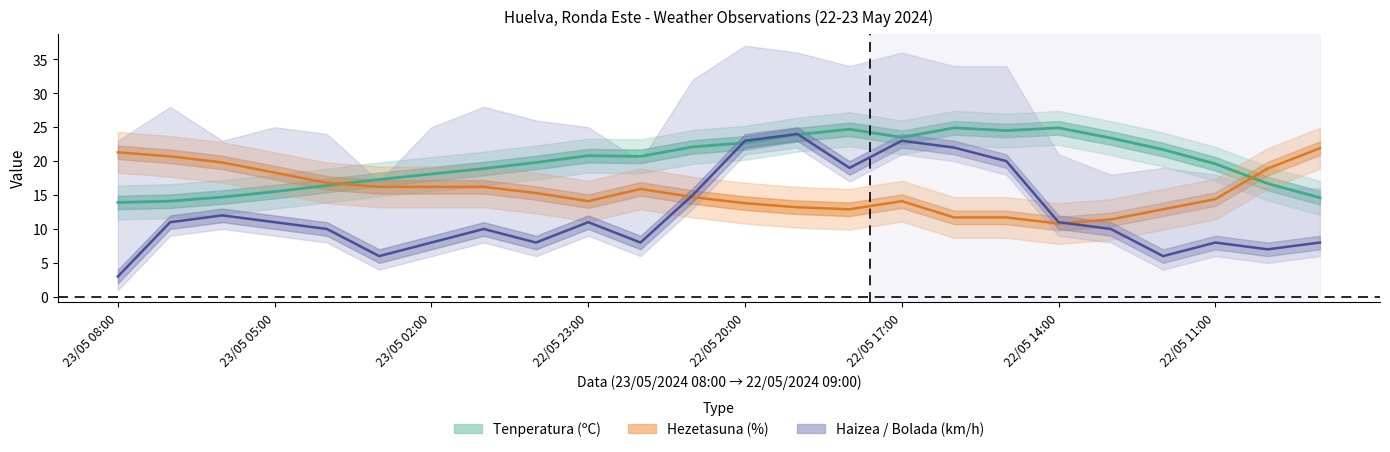

In Hezetasuna (%), how many points are lower than both neighbors (excluding endpoints)?

3